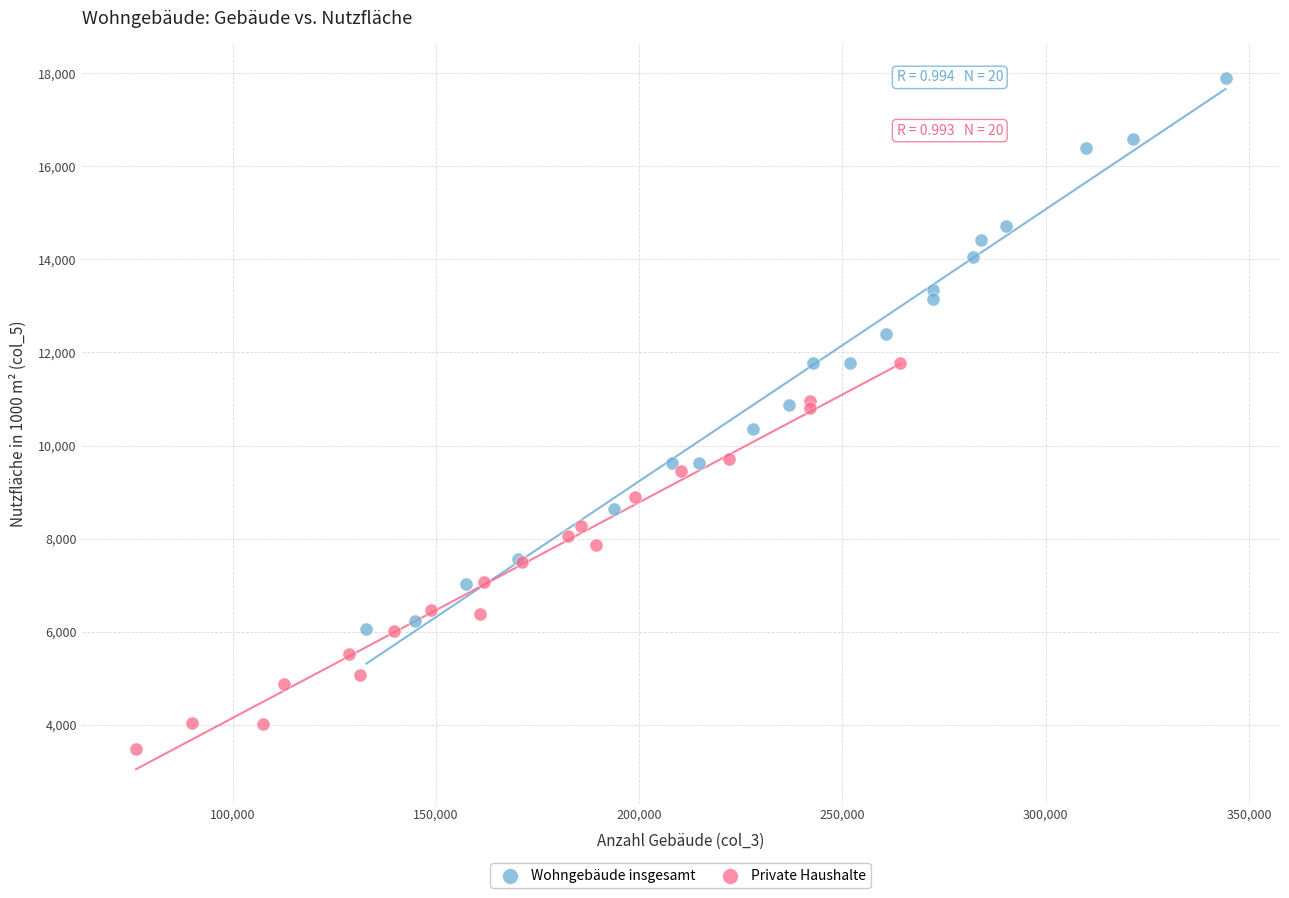

Which series contains the lowest Y value?

Private Haushalte